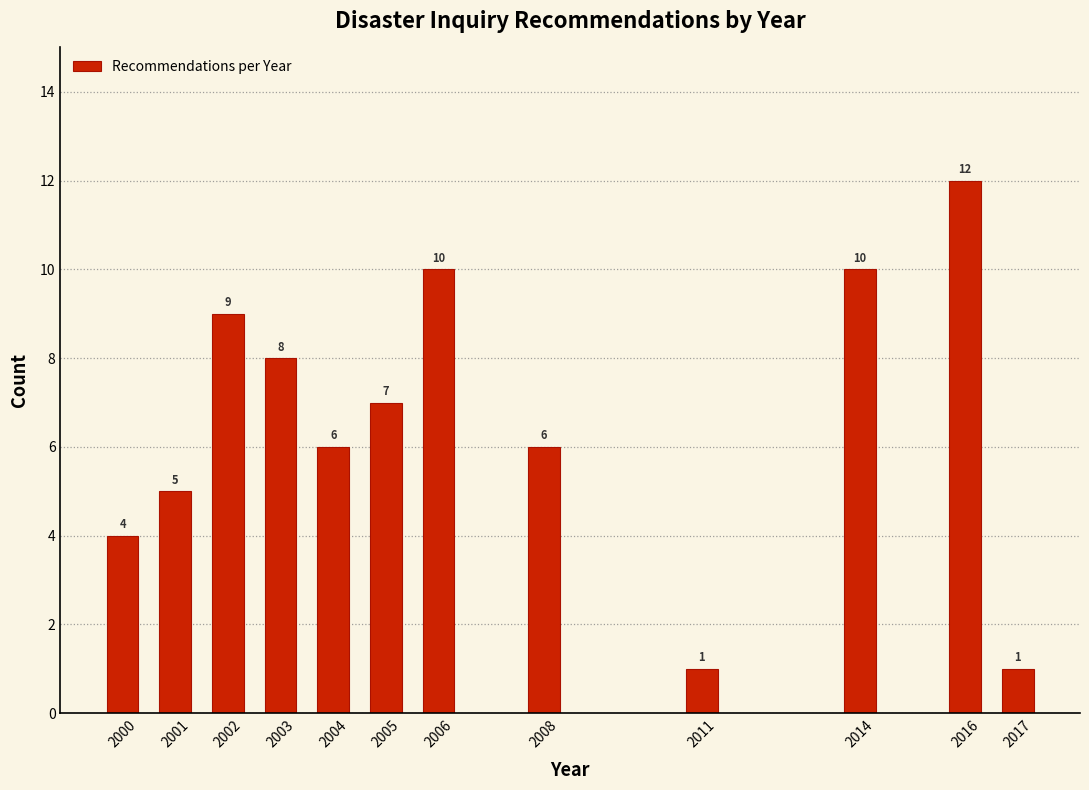

Reading left to right, what are all the values shown in this chart?

4	5	9	8	6	7	10	6	1	10	12	1